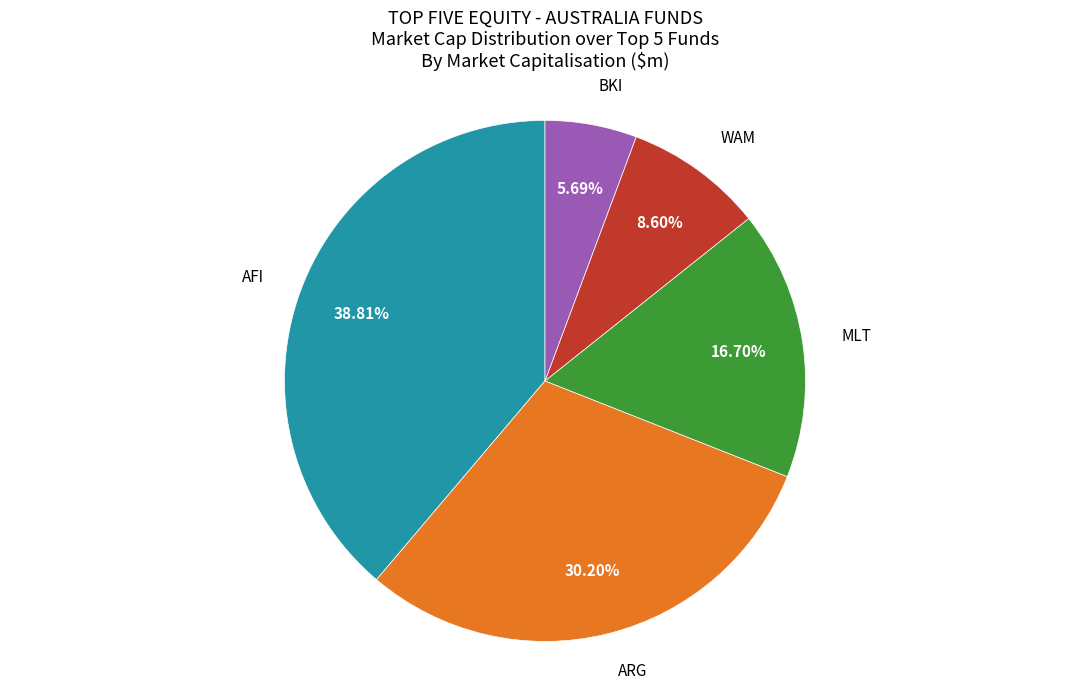

What is the ratio of the value at AFI to the value at MLT?

2.3